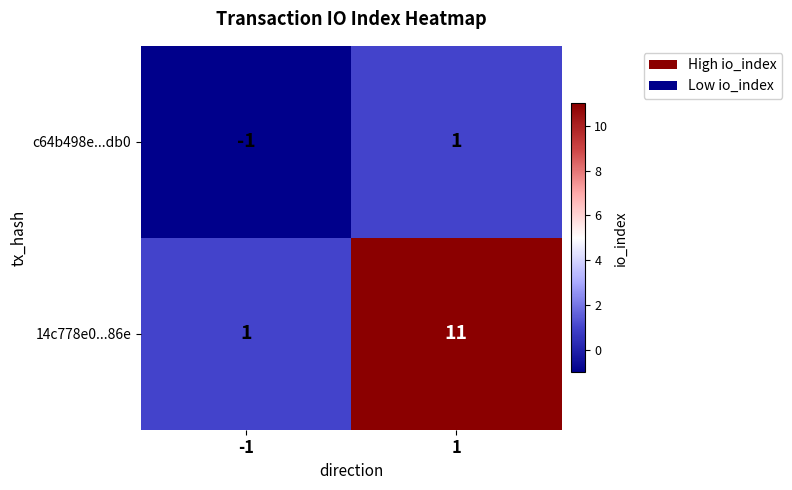

What value does the 14c778e0...86e series have at 1, to the nearest 10?

10